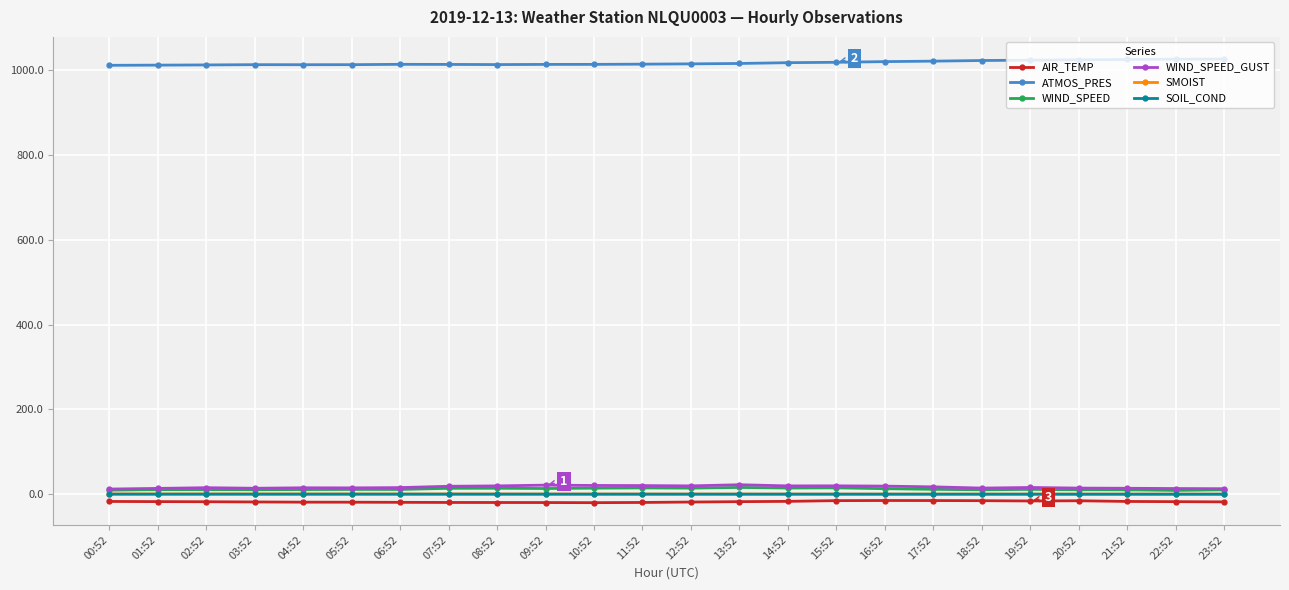

At how many categories does at least one series exceed 288?

24